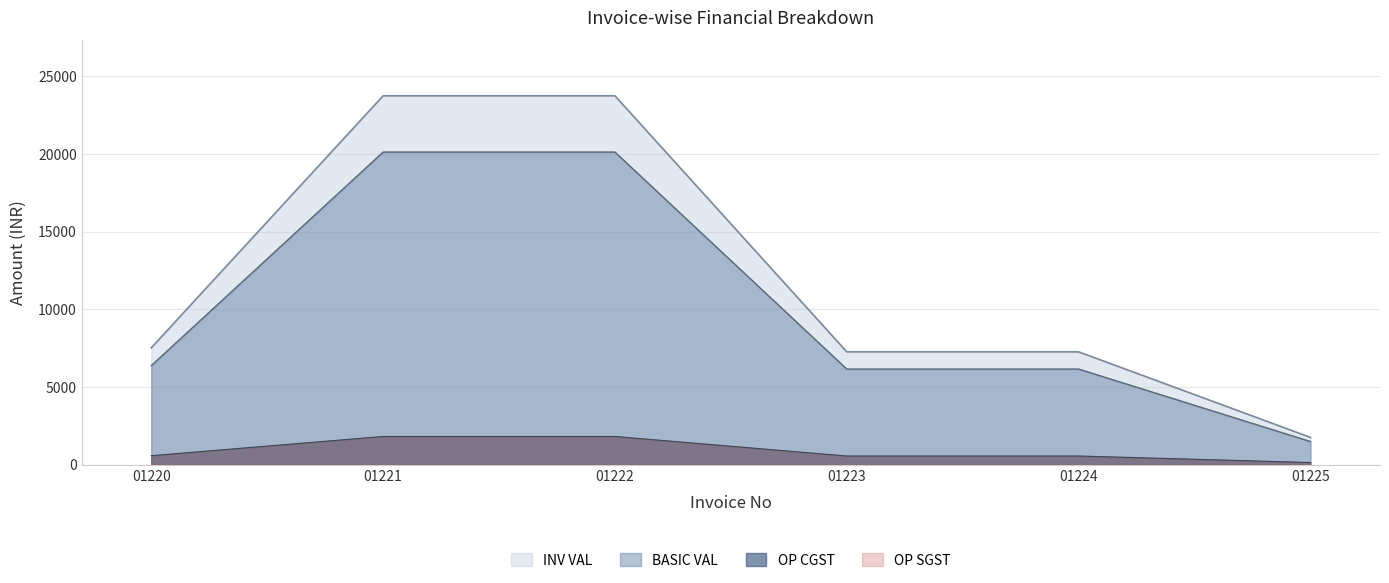

True or false: OP CGST and BASIC VAL intersect in this chart.

False